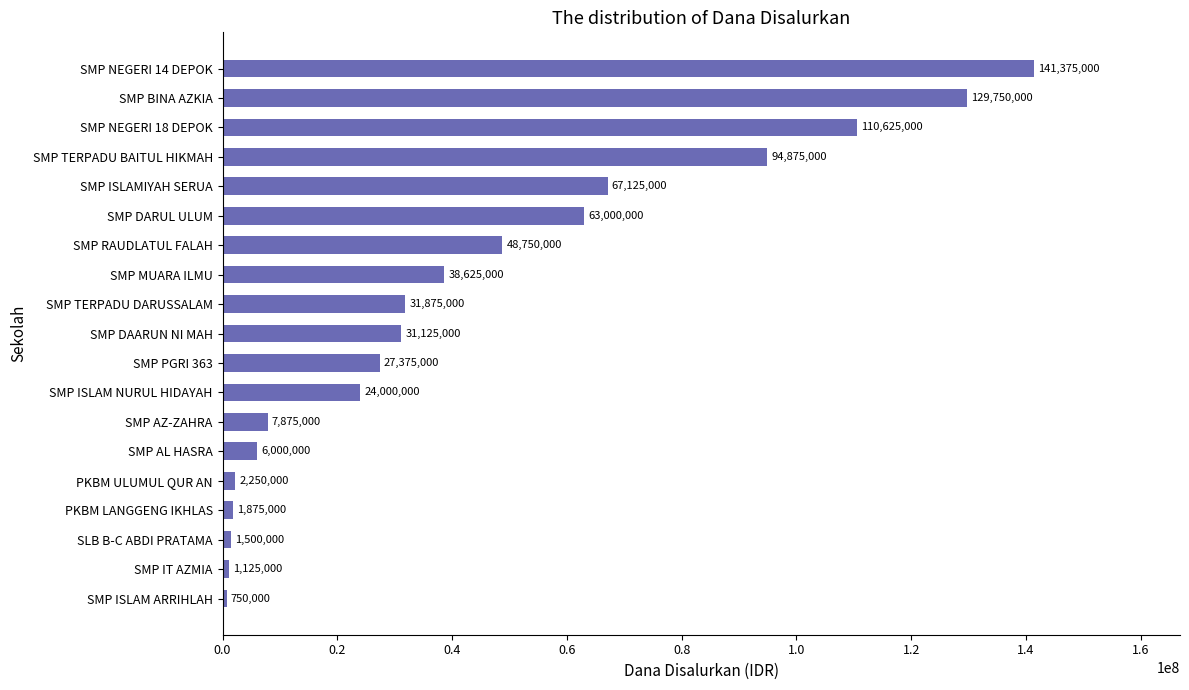

Rank the categories by value from highest to lowest.

SMP NEGERI 14 DEPOK, SMP BINA AZKIA, SMP NEGERI 18 DEPOK, SMP TERPADU BAITUL HIKMAH, SMP ISLAMIYAH SERUA, SMP DARUL ULUM, SMP RAUDLATUL FALAH, SMP MUARA ILMU, SMP TERPADU DARUSSALAM, SMP DAARUN NI MAH, SMP PGRI 363, SMP ISLAM NURUL HIDAYAH, SMP AZ-ZAHRA, SMP AL HASRA, PKBM ULUMUL QUR AN, PKBM LANGGENG IKHLAS, SLB B-C ABDI PRATAMA, SMP IT AZMIA, SMP ISLAM ARRIHLAH